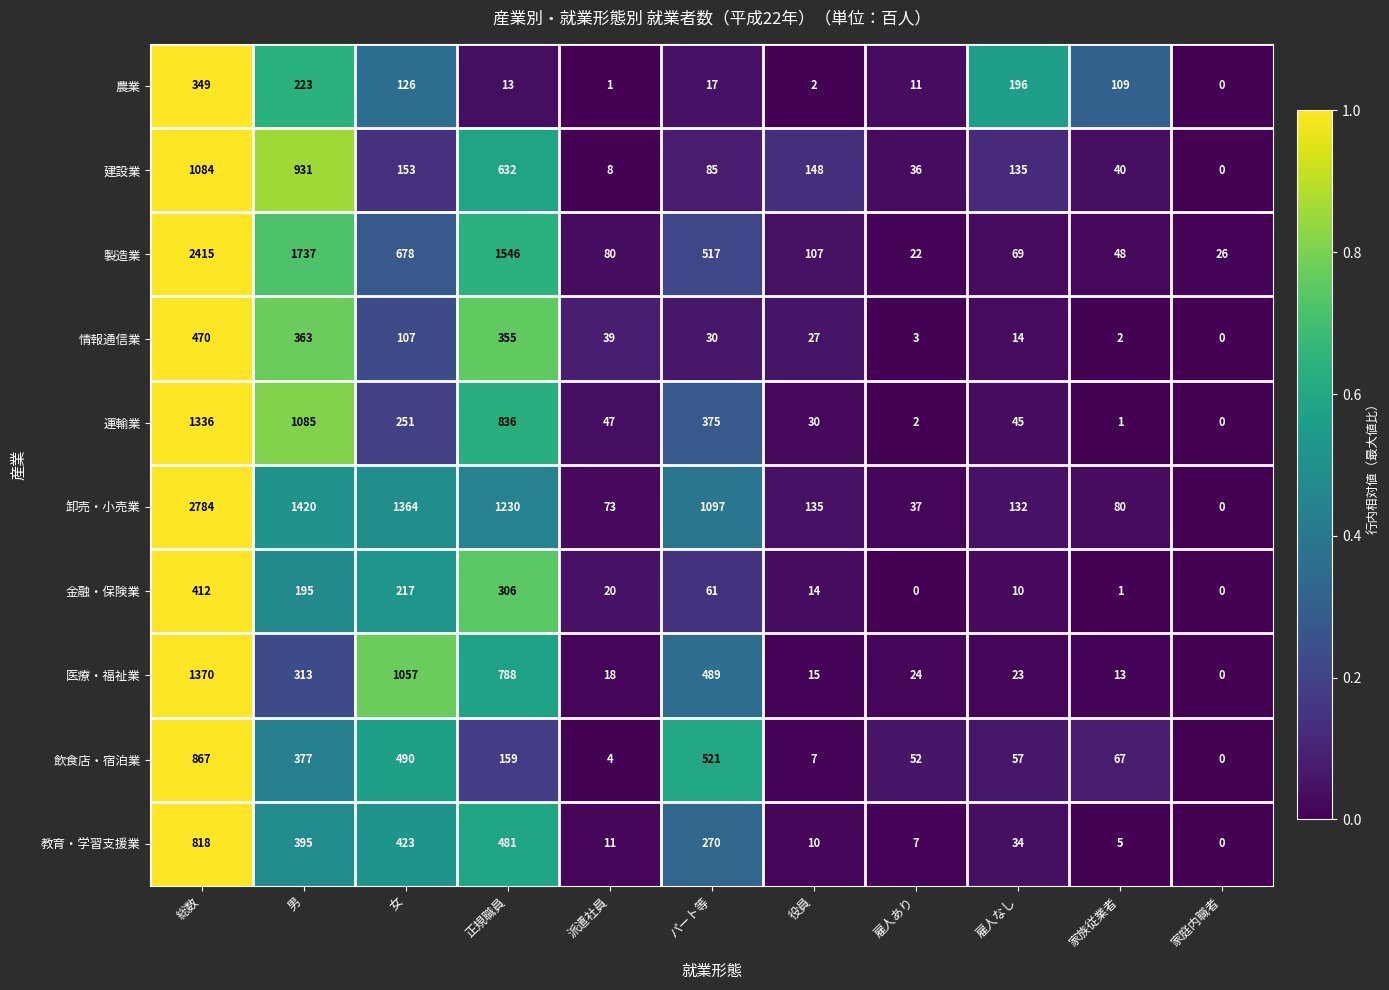

Which series changed the most between 正規職員 and 家族従業者?

製造業